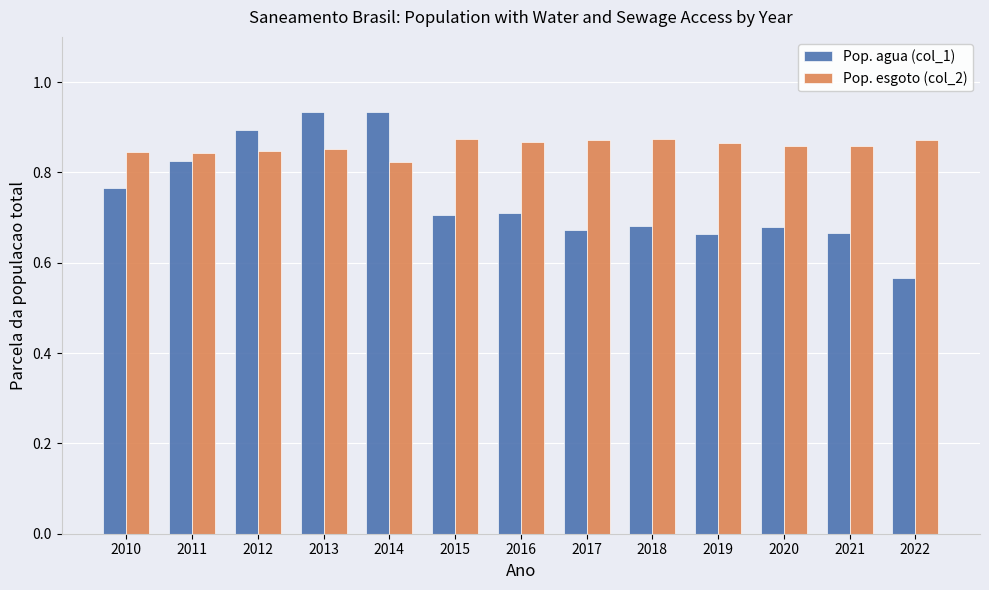

List the series in order of their peak value, highest first.

Pop. agua (col_1), Pop. esgoto (col_2)